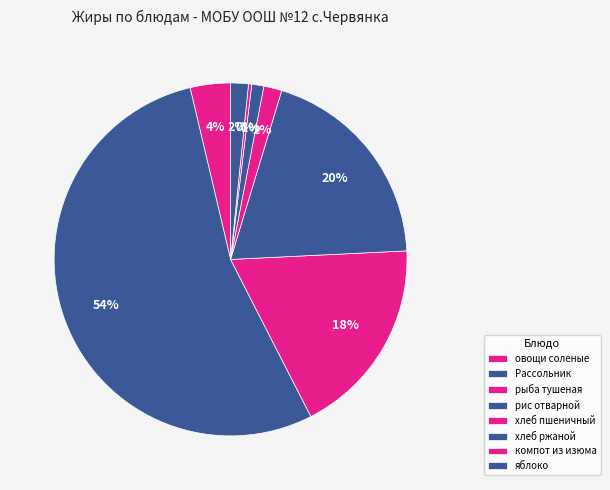

What is the smallest slice in the pie chart?

компот из изюма